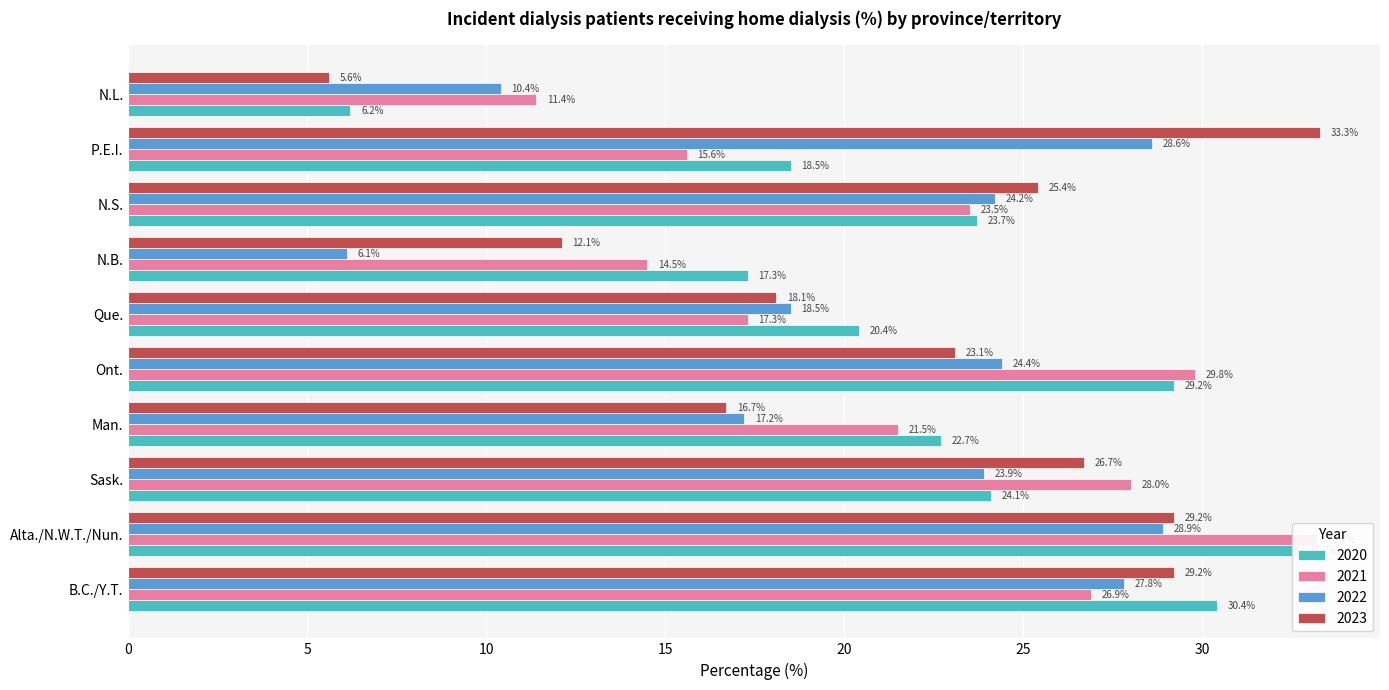

At which label does 2022 reach its peak?

Alta./N.W.T./Nun.